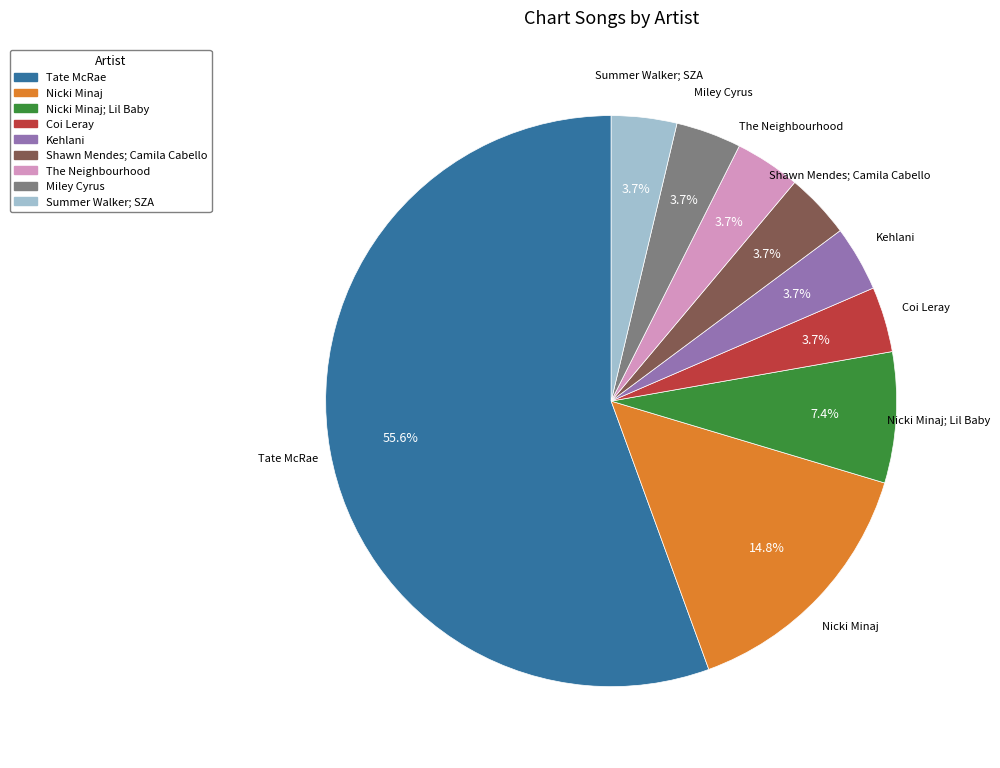

Does any single category account for the majority?

Yes